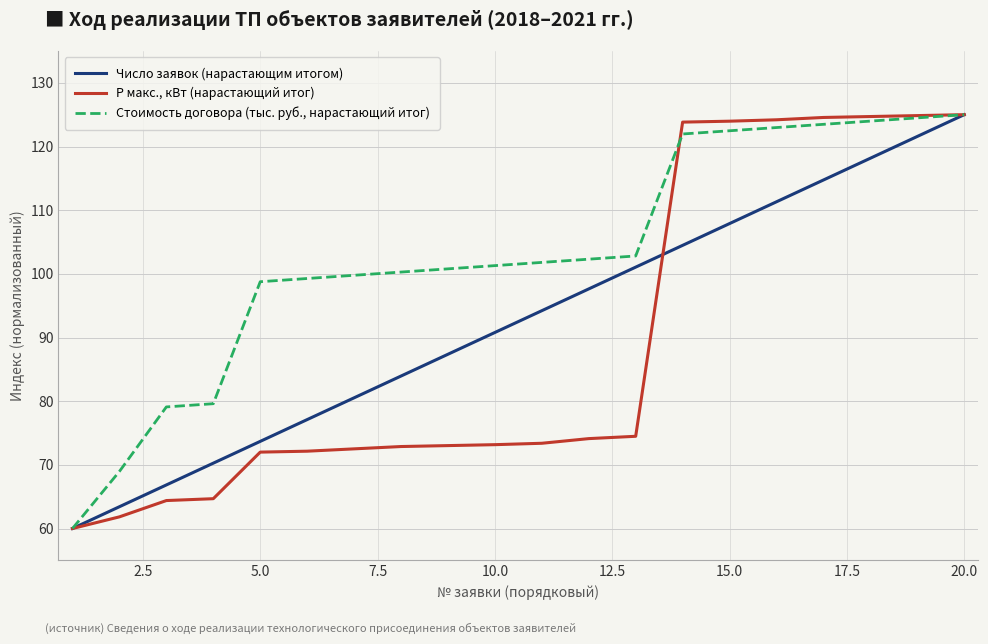

Rank the series by their average value, from highest to lowest.

Стоимость договора (тыс. руб., нарастающий итог), Число заявок (нарастающим итогом), Р макс., кВт (нарастающий итог)